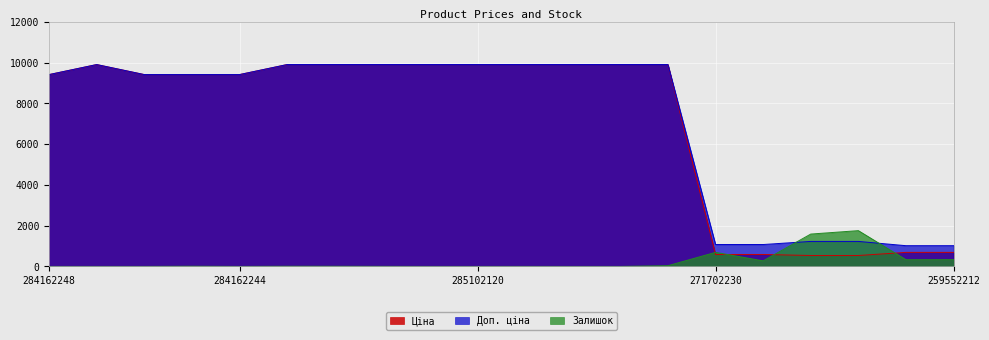

How many data points in Залишок are less than 7?

10